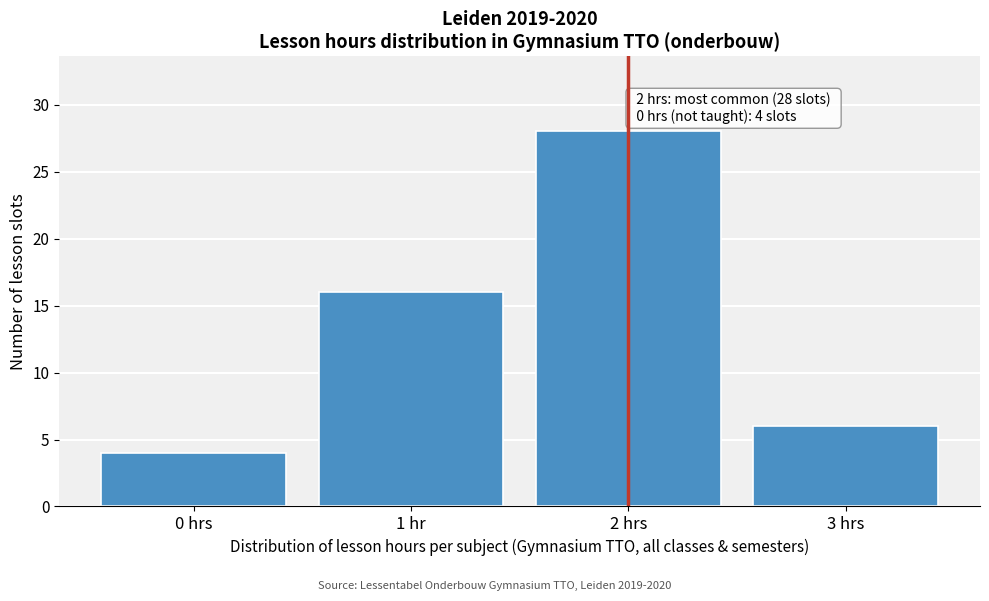

Reading right to left, list all the values displayed in this chart.

6	28	16	4